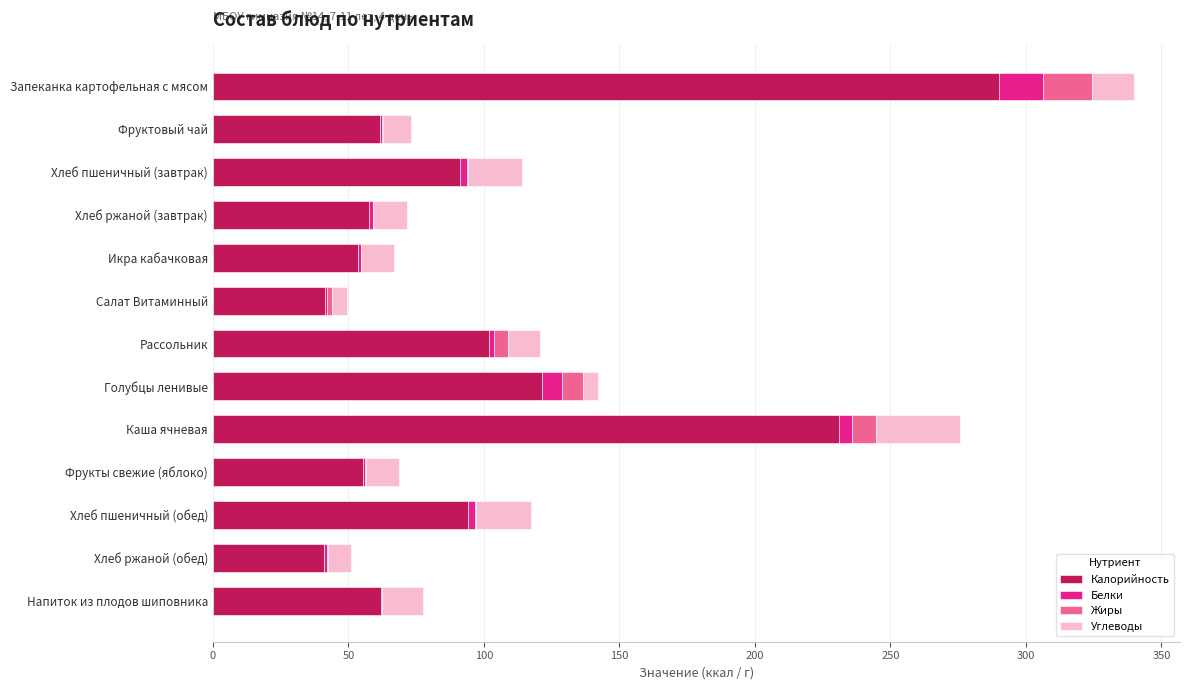

The value of Калорийность at Напиток из плодов шиповника is 39.4. True or false?

False